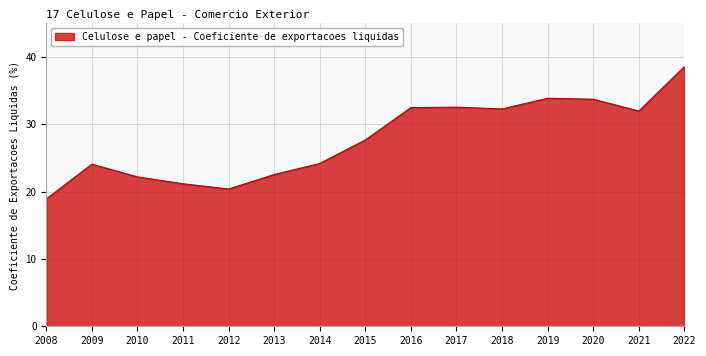

What is the ratio of the value at 2014 to the value at 2018?

0.7